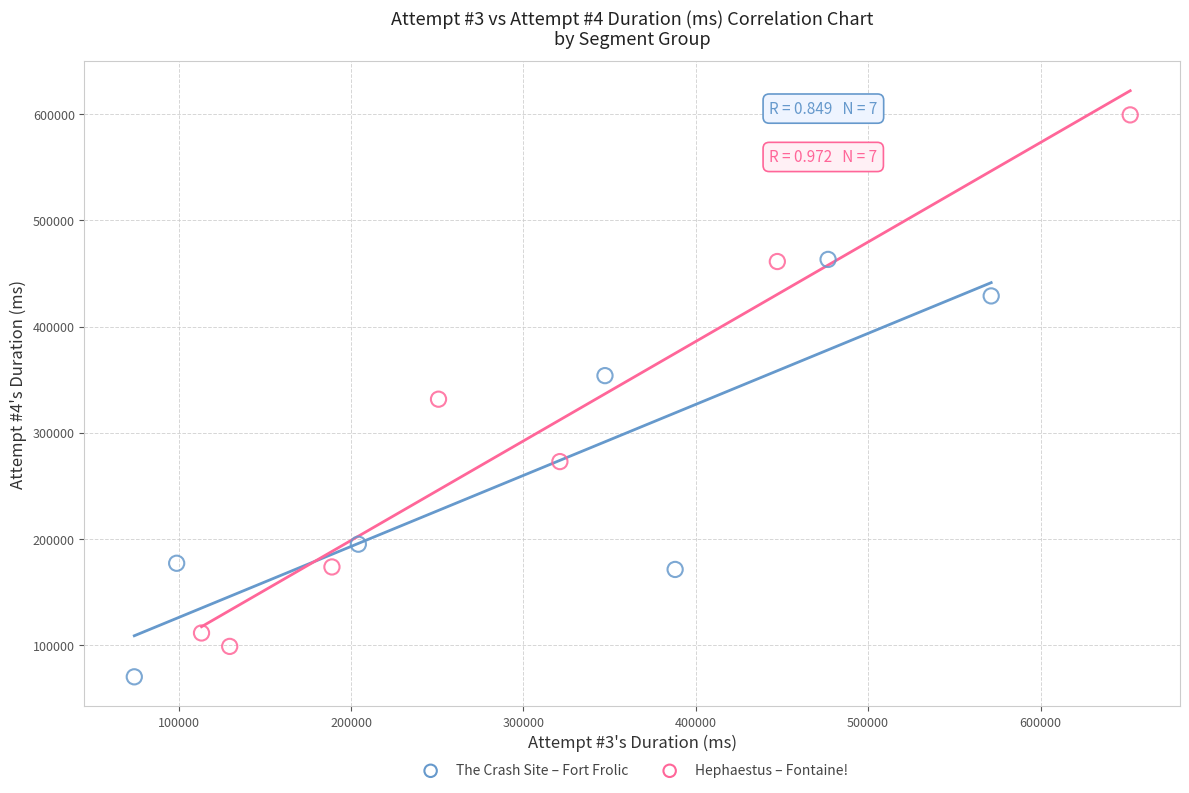

What are all the series names shown in the legend?

The Crash Site – Fort Frolic, Hephaestus – Fontaine!